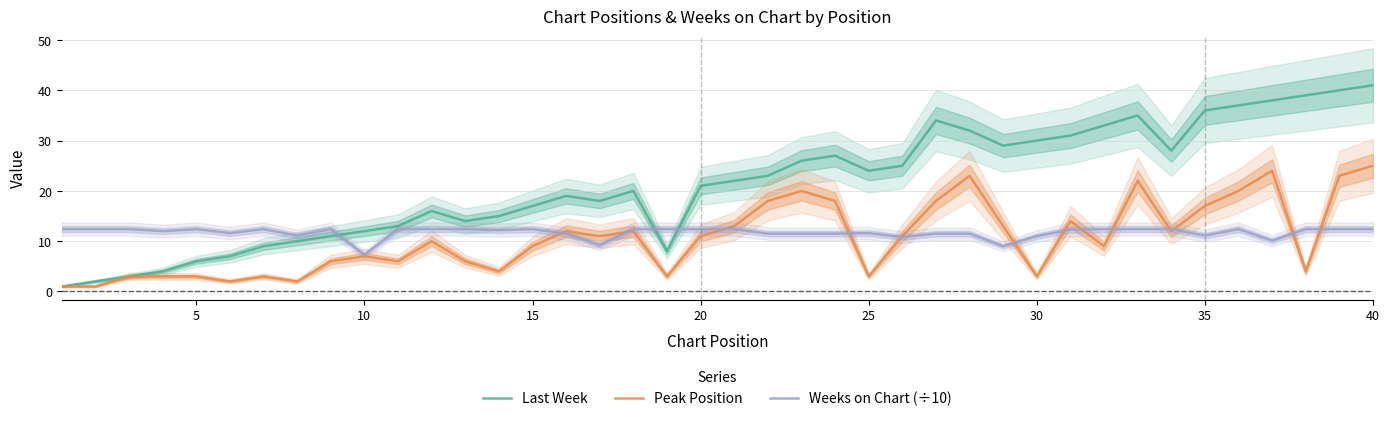

The value of Peak Position at 40 is 34.2. True or false?

False